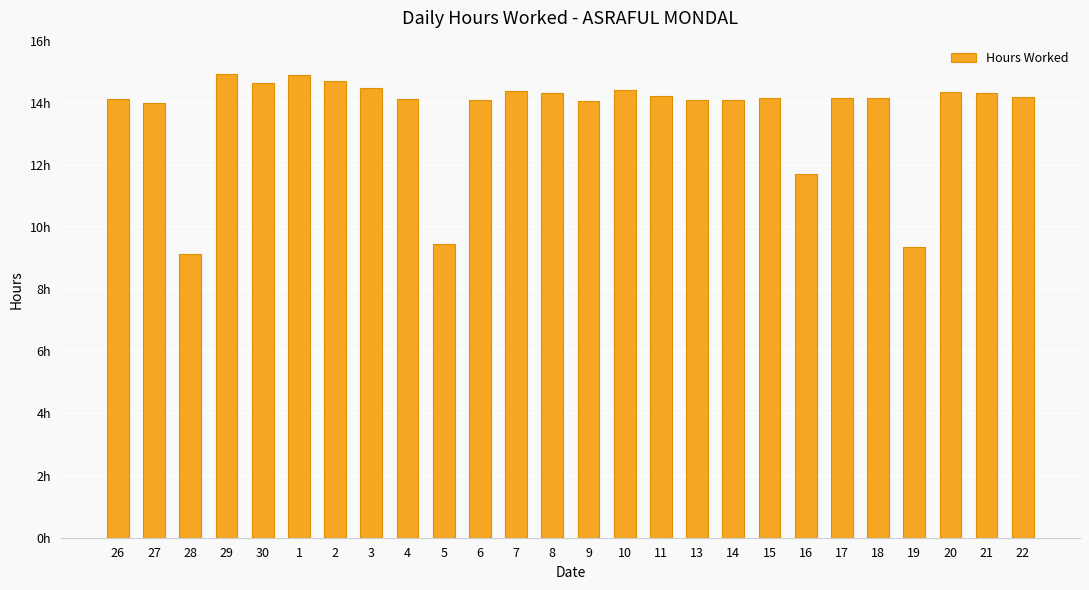

List the labels in order of value, smallest first.

28, 19, 5, 16, 27, 9, 6, 13, 14, 26, 4, 17, 15, 18, 22, 11, 21, 8, 20, 7, 10, 3, 30, 2, 1, 29